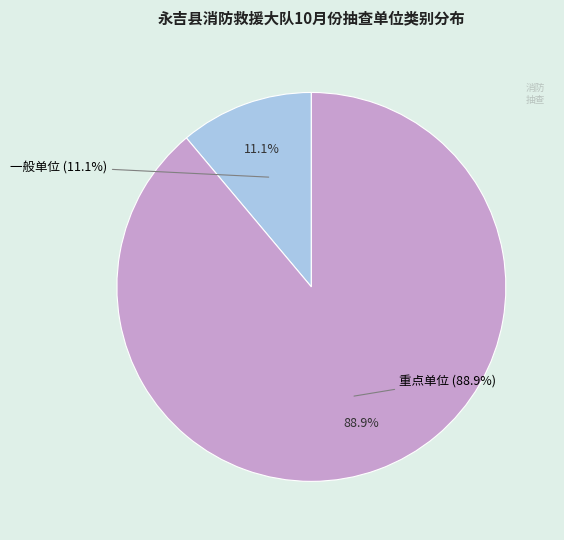

Which category has the smallest portion of the pie?

一般单位